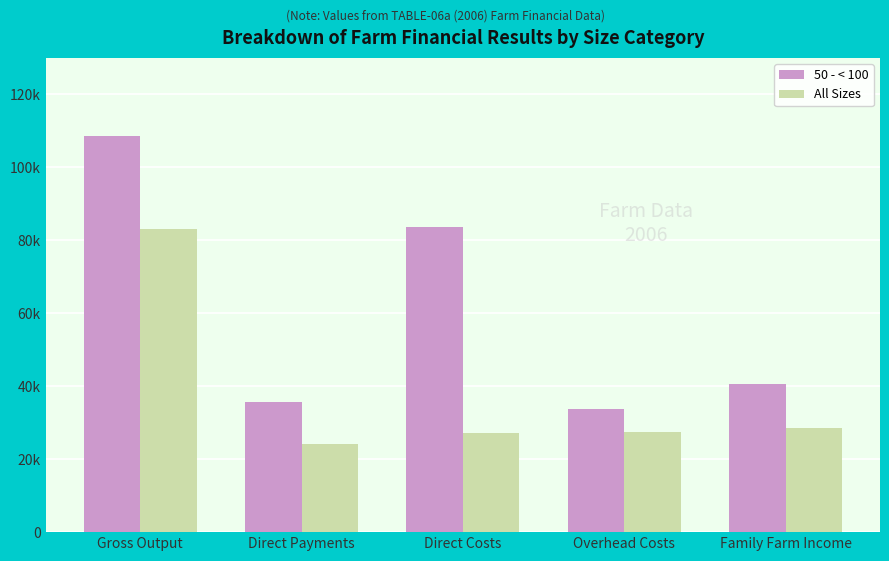

What value does the 50 - < 100 series have at Direct Payments, to the nearest 10?

35770